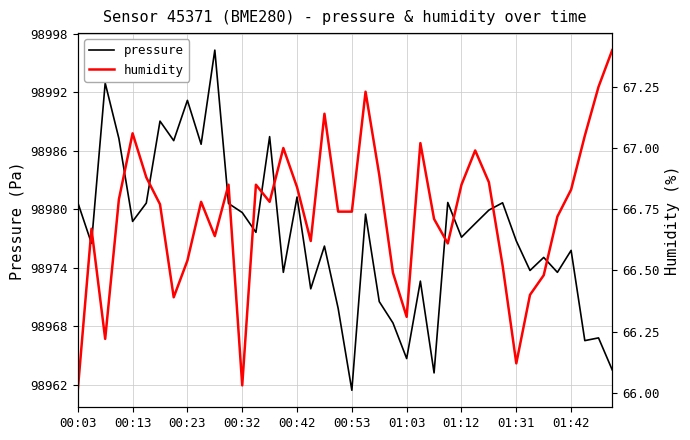

What is the minimum value for humidity?

66.0